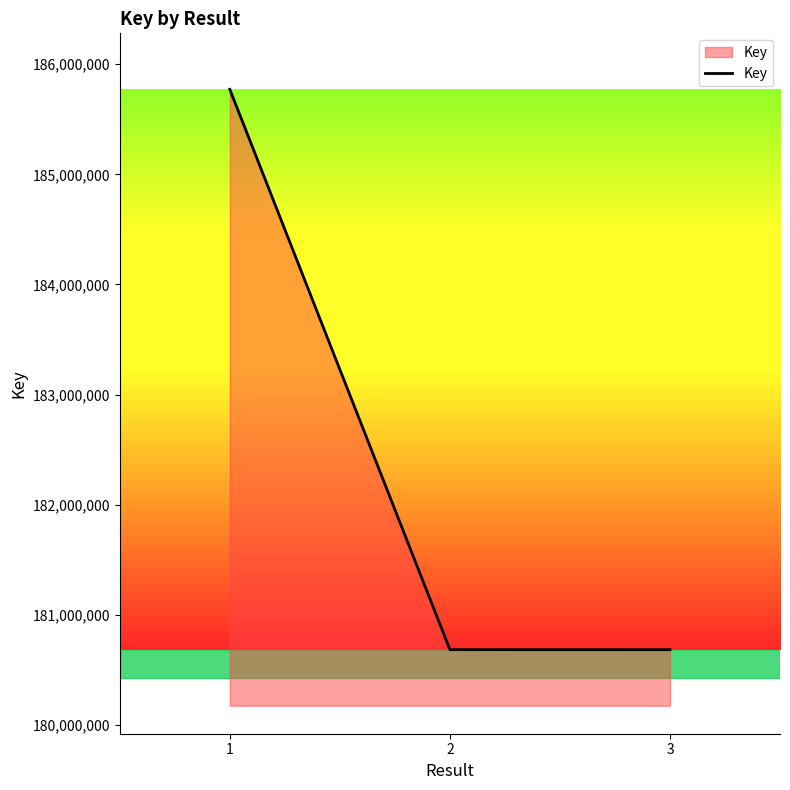

What is the maximum value shown in the chart?

185771483